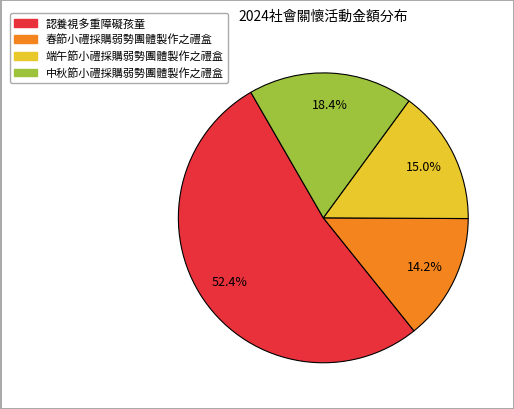

To the nearest percent, what is the difference between the 端午節小禮採購弱勢團體製作之禮盒 and 中秋節小禮採購弱勢團體製作之禮盒 slice percentages?

3%